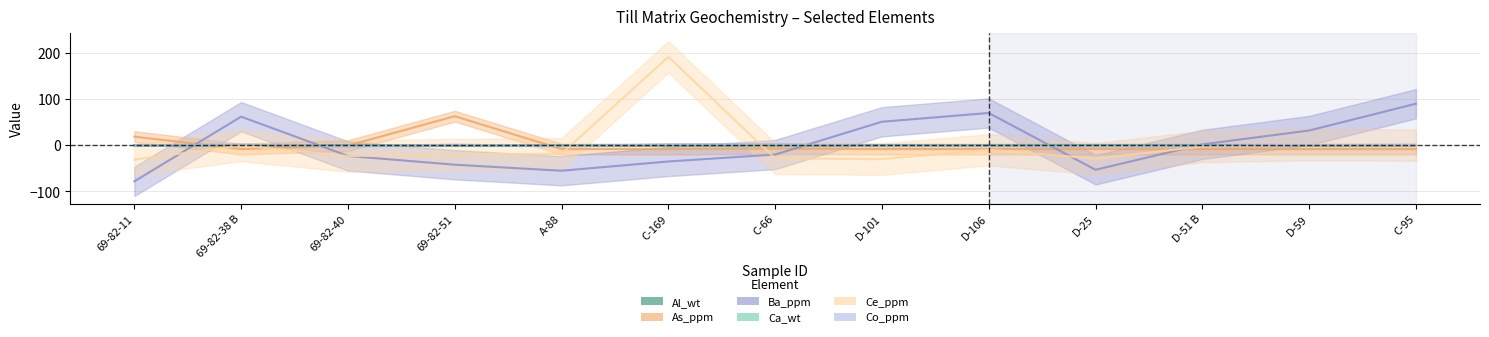

Between 69-82-40 and D-59, which series saw the biggest shift?

Ba_ppm